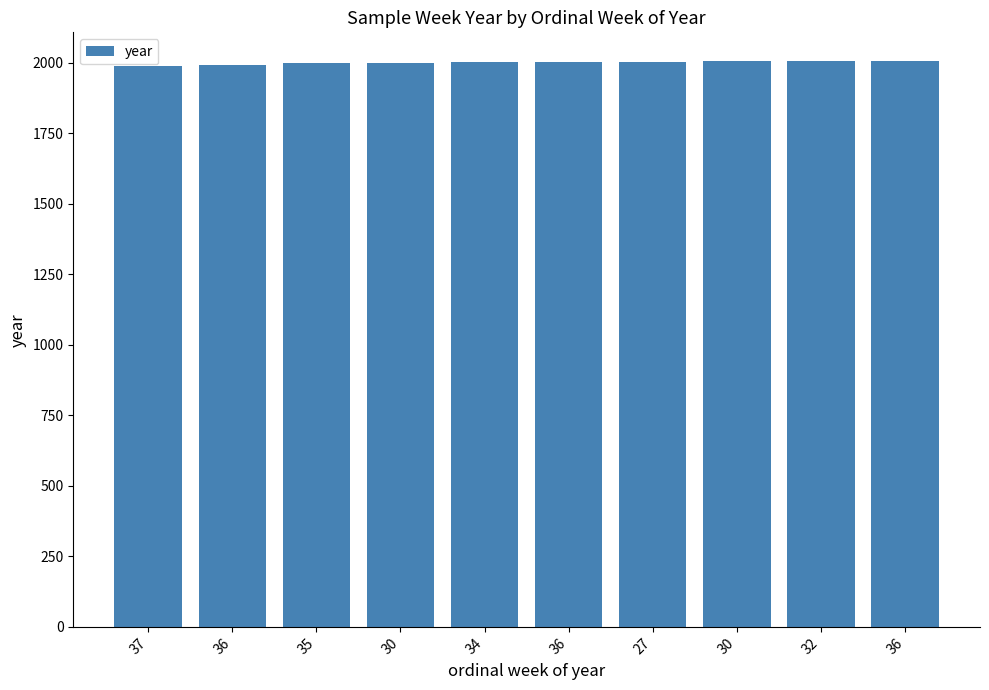

What is the minimum value shown in the chart?

1988